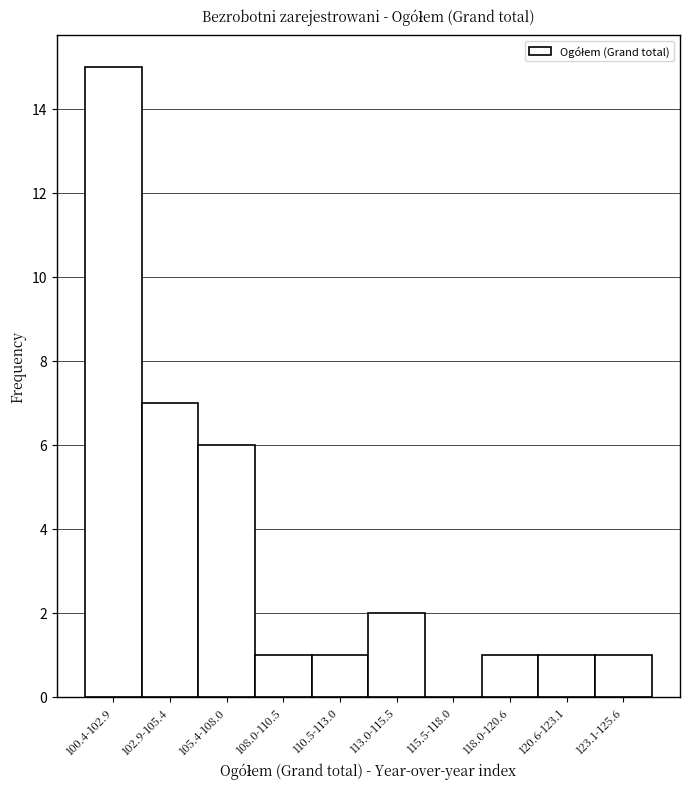

Reading left to right, what are all the values shown in this chart?

100.4-102.9=15	102.9-105.4=7	105.4-108.0=6	108.0-110.5=1	110.5-113.0=1	113.0-115.5=2	115.5-118.0=0	118.0-120.6=1	120.6-123.1=1	123.1-125.6=1